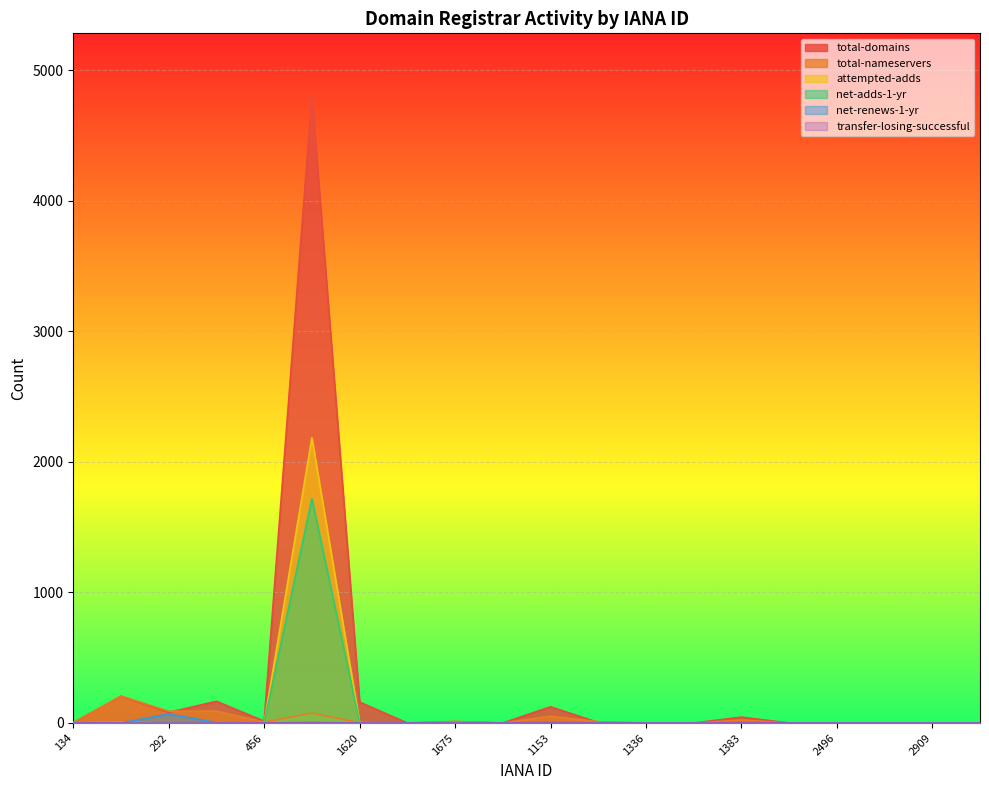

Is the value of net-adds-1-yr at 440 greater than the value of total-domains at 1599?

No